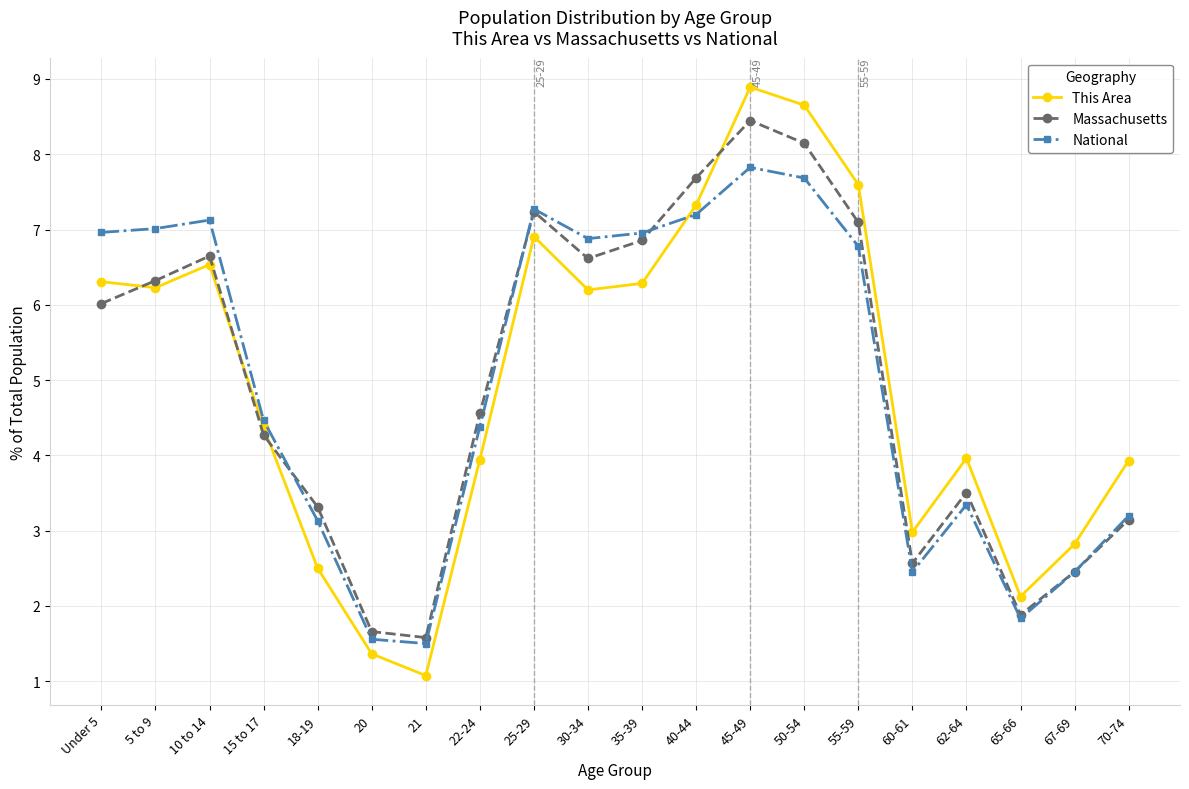

Which series changed the most between 65-66 and 70-74?

This Area